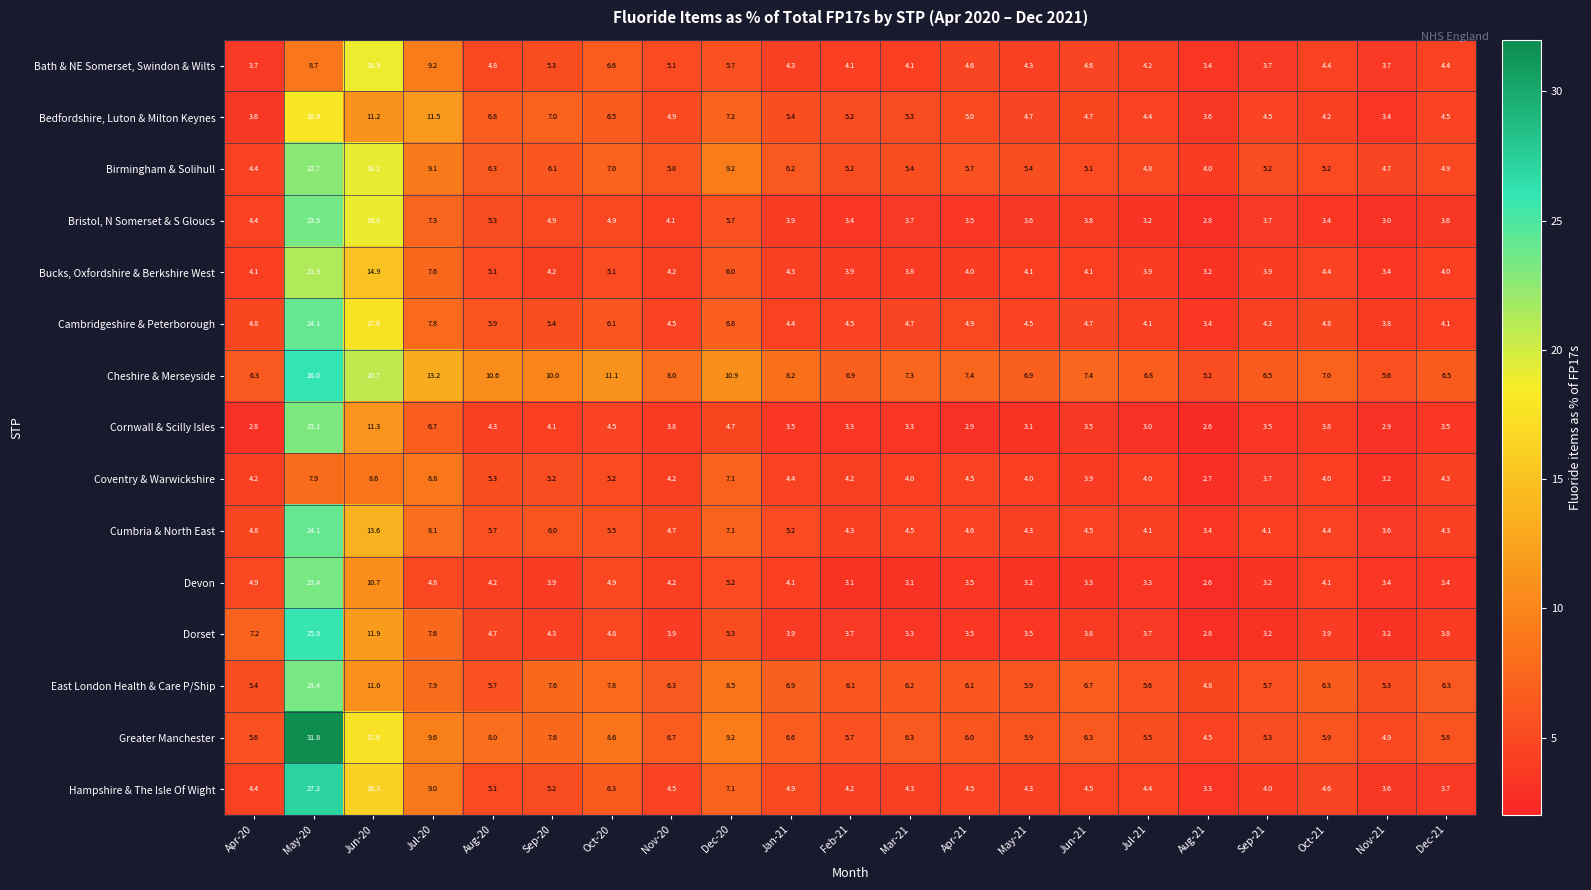

At which label does Dorset first exceed 3?

Apr-20